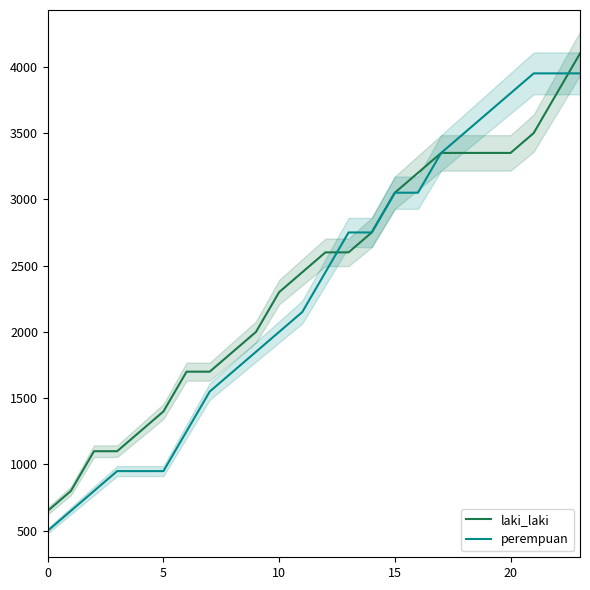

Reading left to right, what are all the values shown in this chart?

laki_laki: 650	800	1100	1100	1250	1400	1700	1700	1850	2000	2300	2450	2600	2600	2750	3050	3200	3350	3350	3350	3350	3500	3800	4100
perempuan: 500	650	800	950	950	950	1250	1550	1700	1850	2000	2150	2450	2750	2750	3050	3050	3350	3500	3650	3800	3950	3950	3950